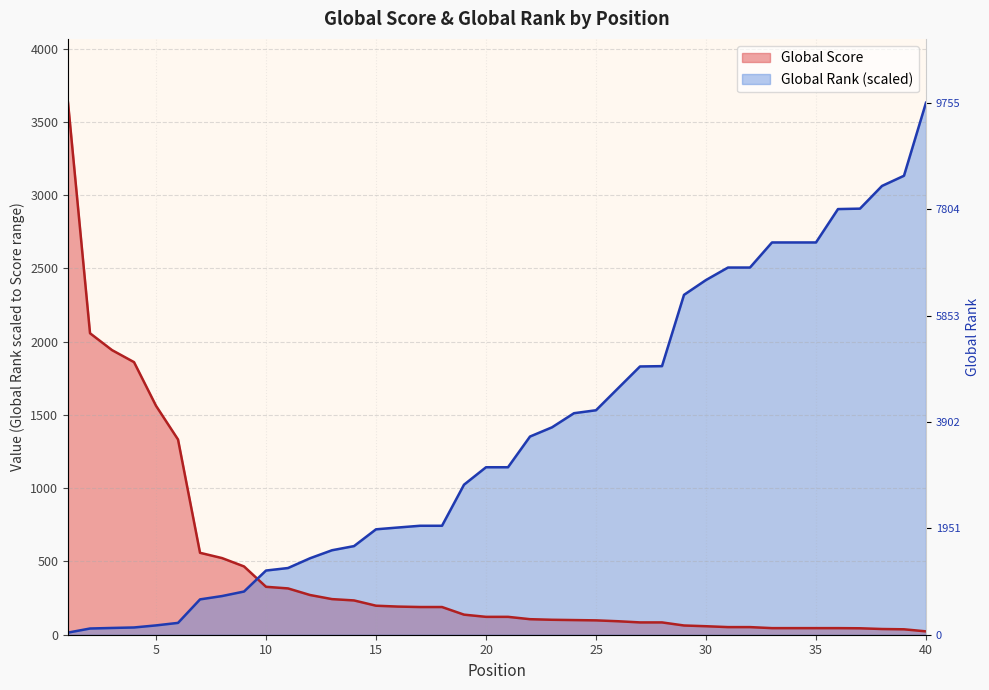

Which label corresponds to the largest value in the chart?

1